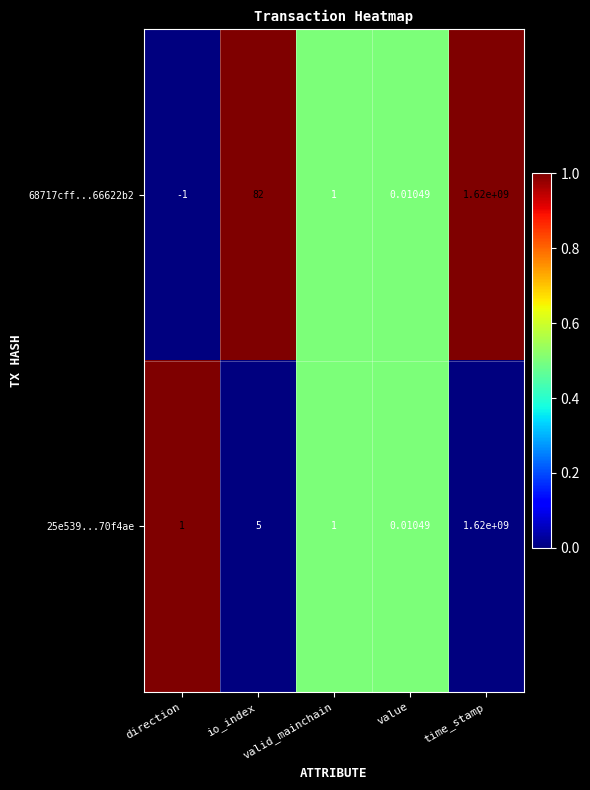

Which series has the largest total across all categories?

68717cff...66622b2